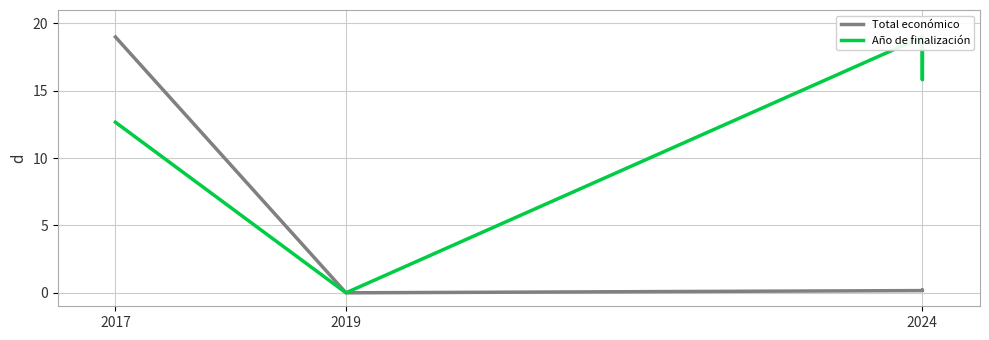

What are all the series names shown in the legend?

Total económico, Año de finalización